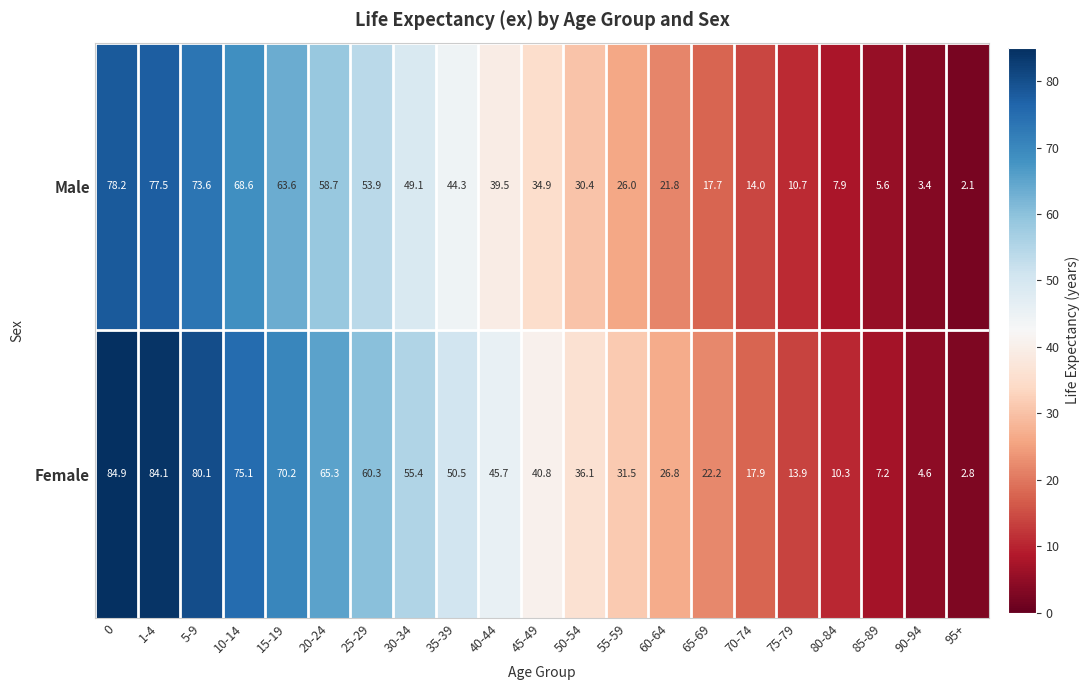

Between 10-14 and 70-74, which series saw the biggest shift?

Female